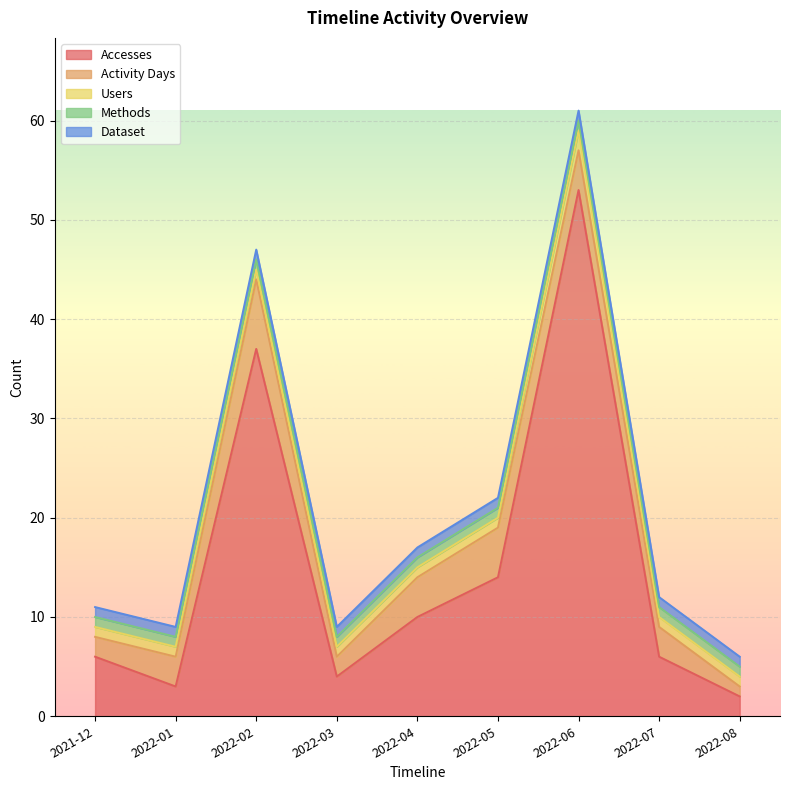

The value of Accesses at 2022-03 is 4. True or false?

True